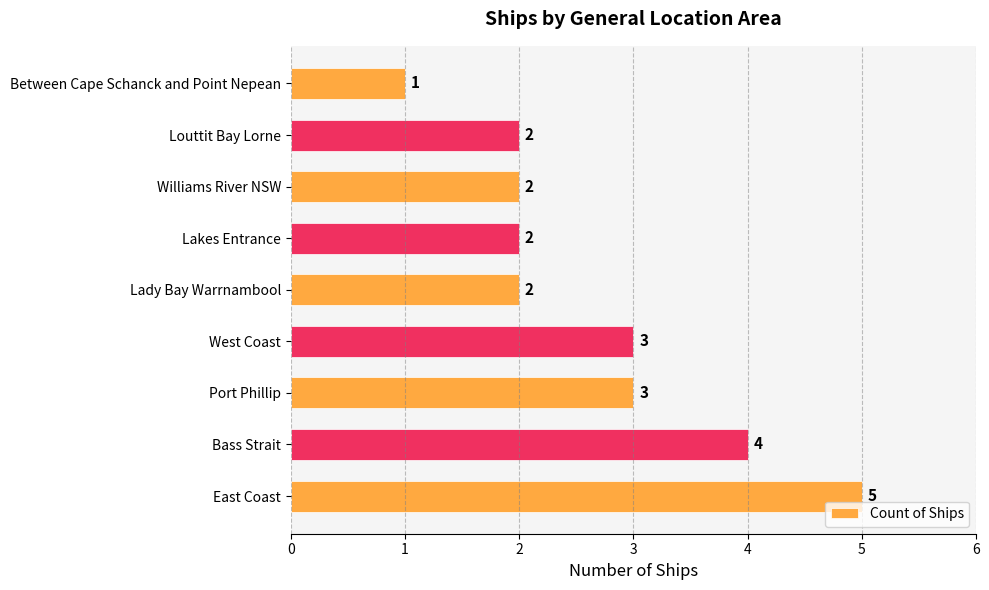

How many bars are there in total?

9